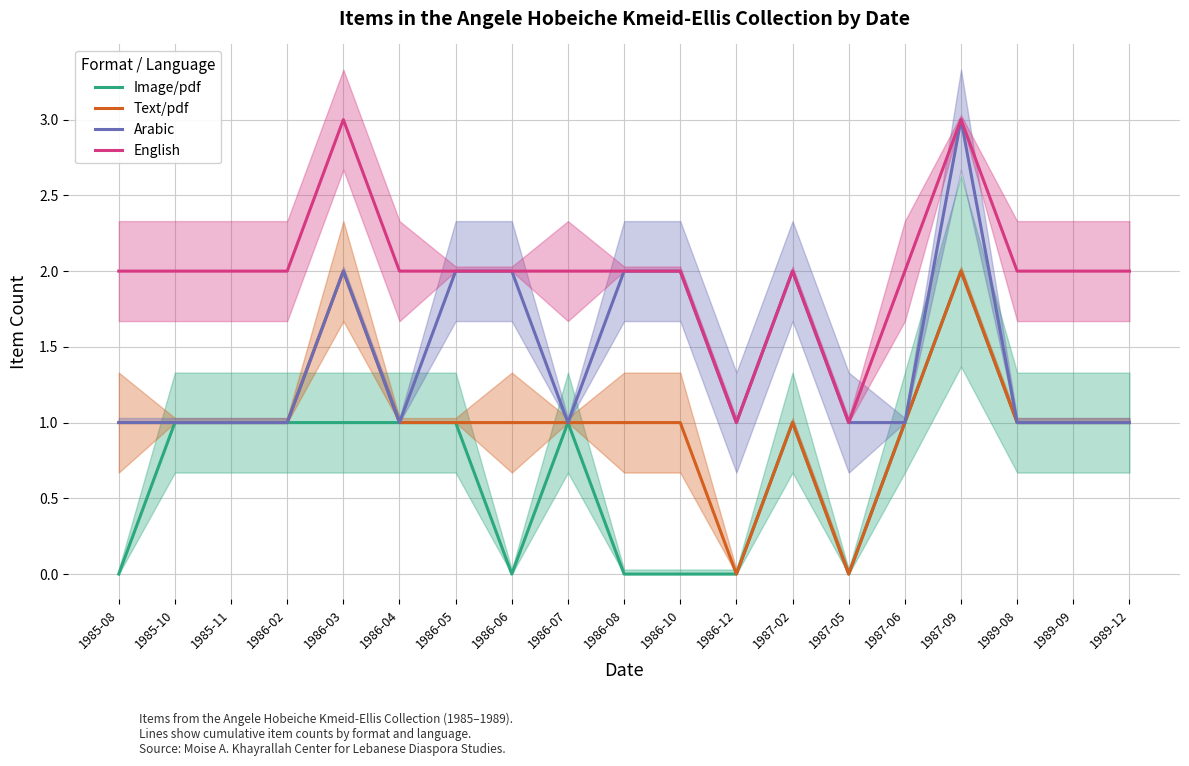

Is the value of Arabic at 1986-02 greater than the value of Image/pdf at 1987-05?

Yes